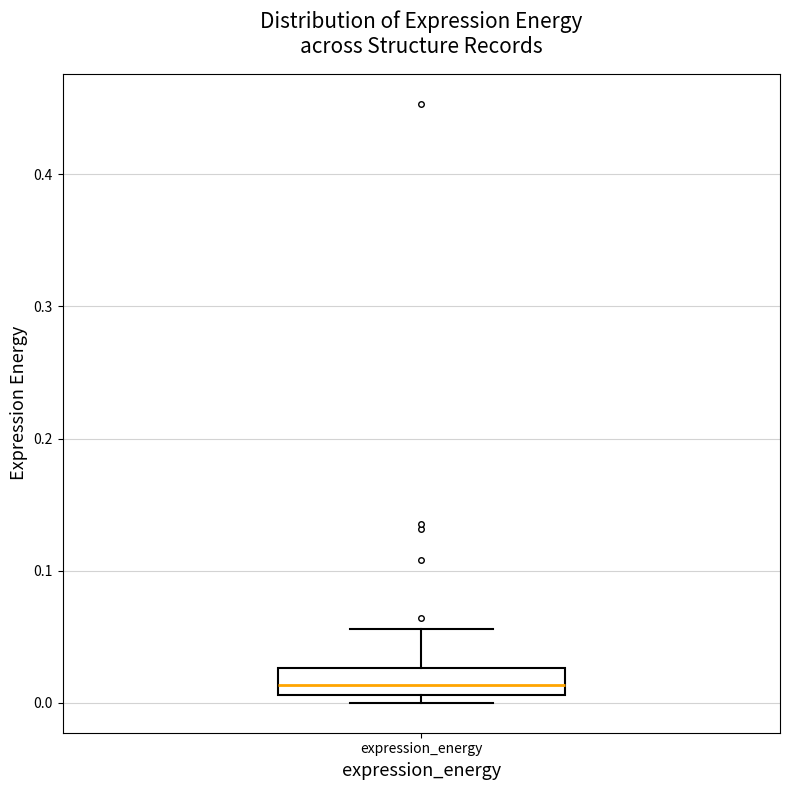

Transcribe this box plot: give where the median line is, the range the box spans, and where the two whiskers end, as read against the y-axis. The values are not printed on the chart, so give them approximately, as read against the axis.

median 0.01 (inside the box), box 0.01 to 0.03, whiskers 0.00 to 0.06